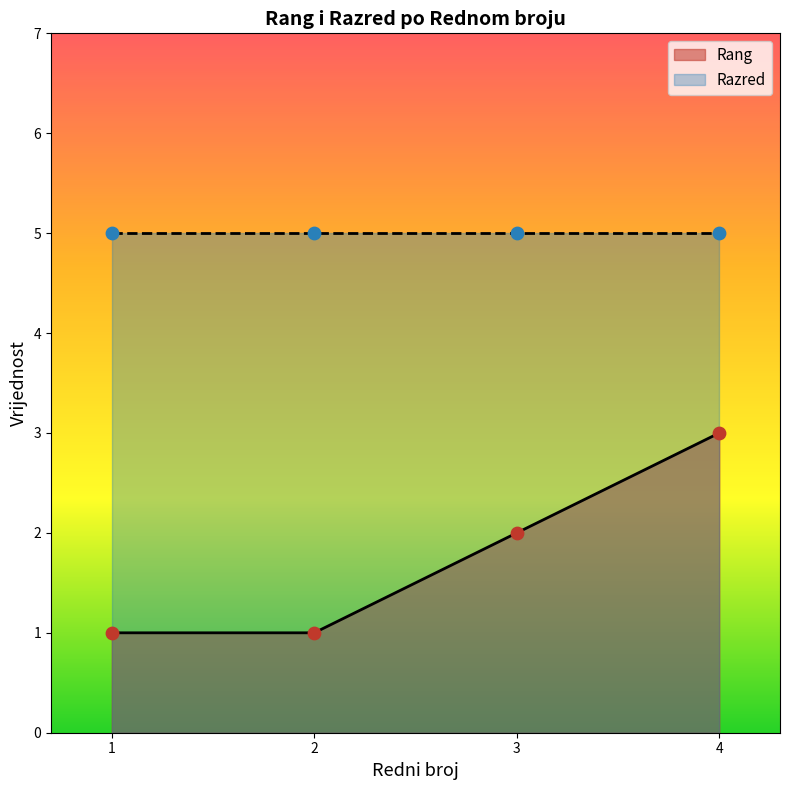

Approximately how many times larger is the value at 3 compared to 2?

2.0